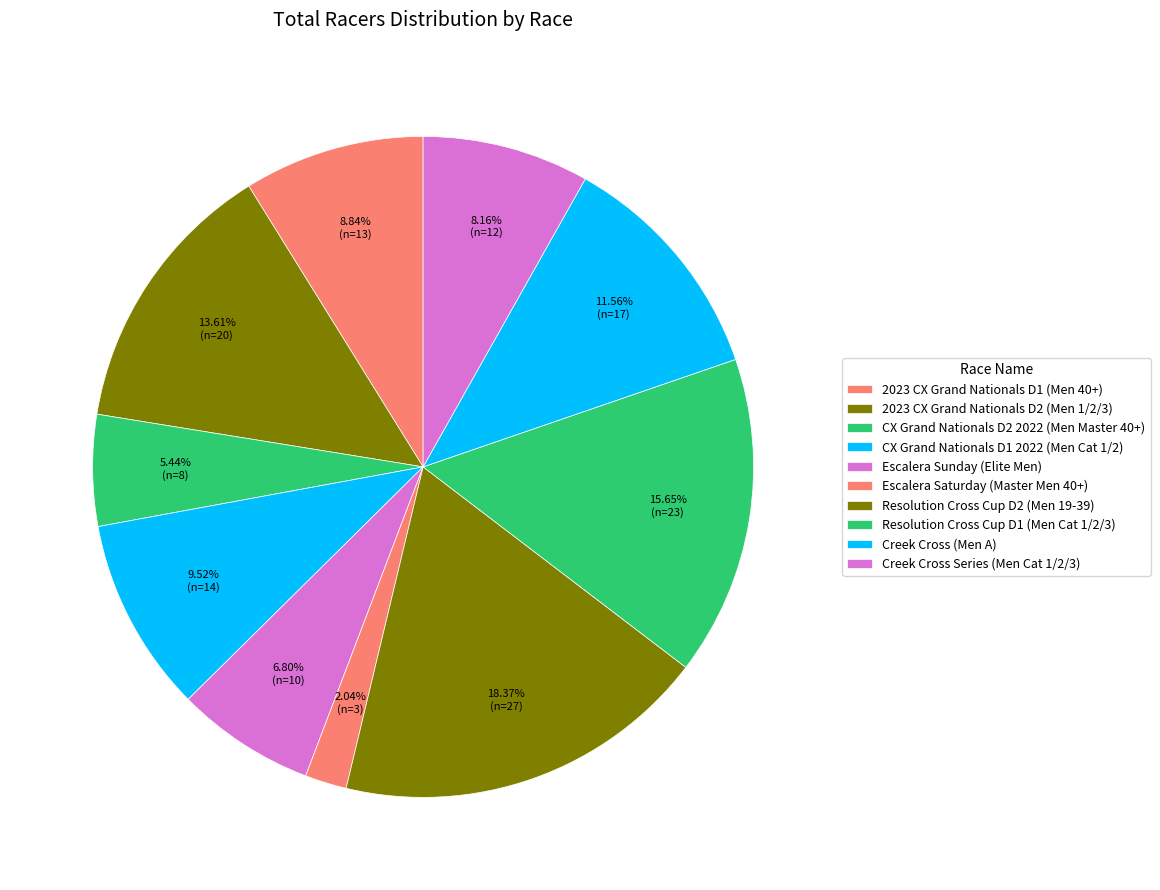

To the nearest percent, what percentage of the pie is 2023 CX Grand Nationals D1 (Men 40+)?

9%